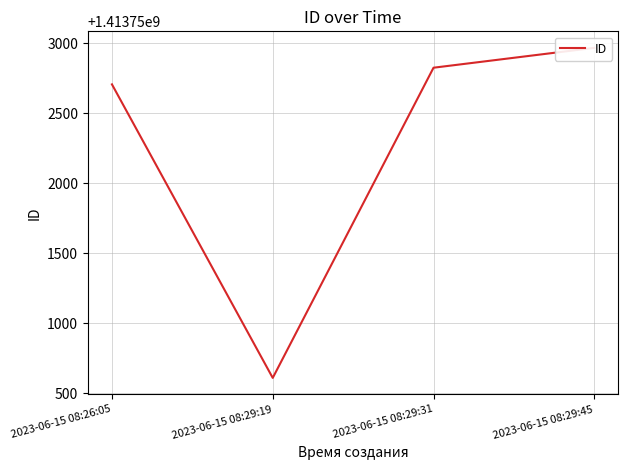

What is the minimum value shown in the chart?

1413750608